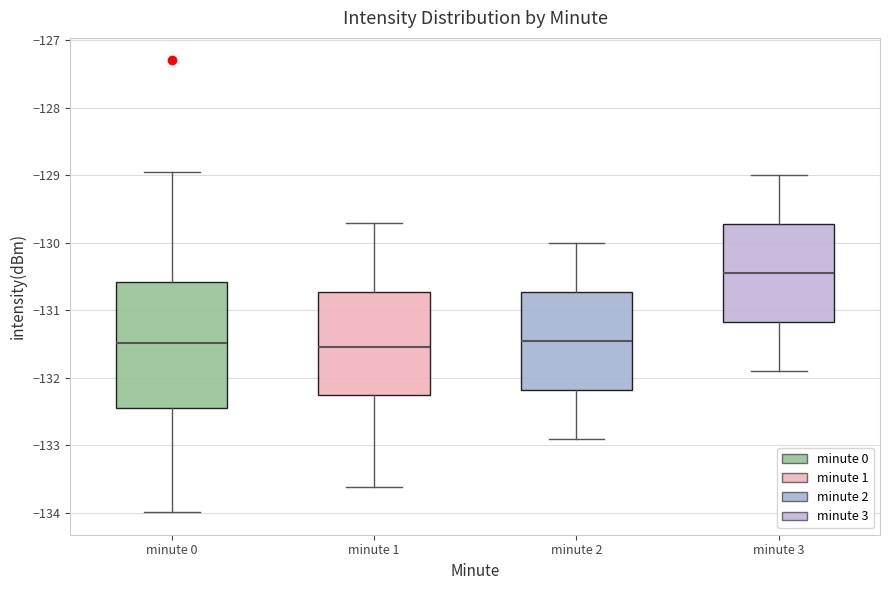

Reading left to right, transcribe this box plot: for each box, give where its median line is, the range the box spans, and where its two whiskers end, as read against the y-axis. The values are not printed on the chart, so give them approximately, as read against the axis.

minute 0: median -131.5, box -132.4 to -130.6, whiskers -134.0 to -128.9
minute 1: median -131.5, box -132.3 to -130.7, whiskers -133.6 to -129.7
minute 2: median -131.4, box -132.2 to -130.7, whiskers -132.9 to -130.0
minute 3: median -130.4, box -131.2 to -129.7, whiskers -131.9 to -129.0